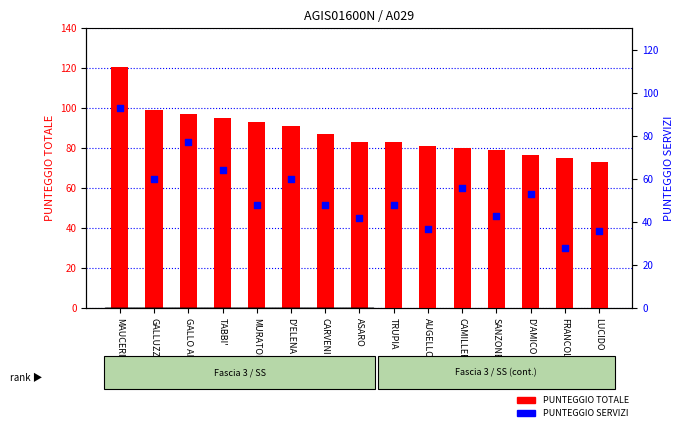

What is the total value across all series at LUCIDO?

109.0